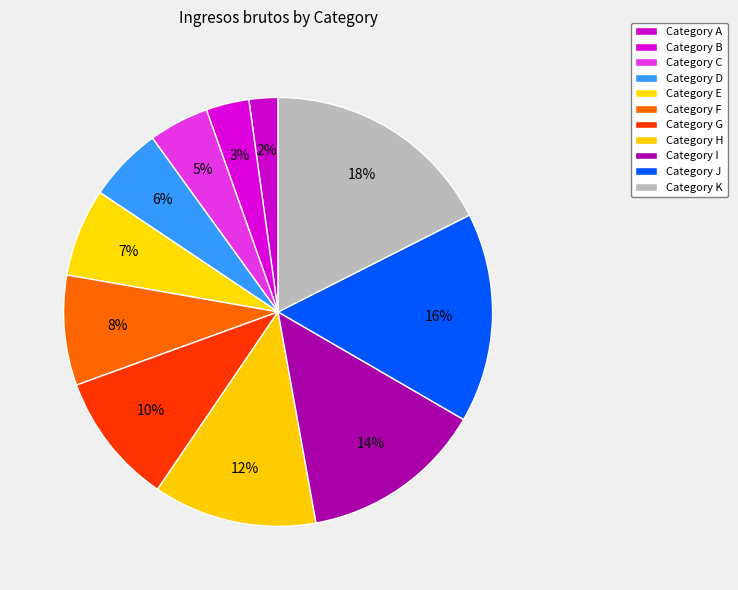

How many slices are in this pie chart?

11